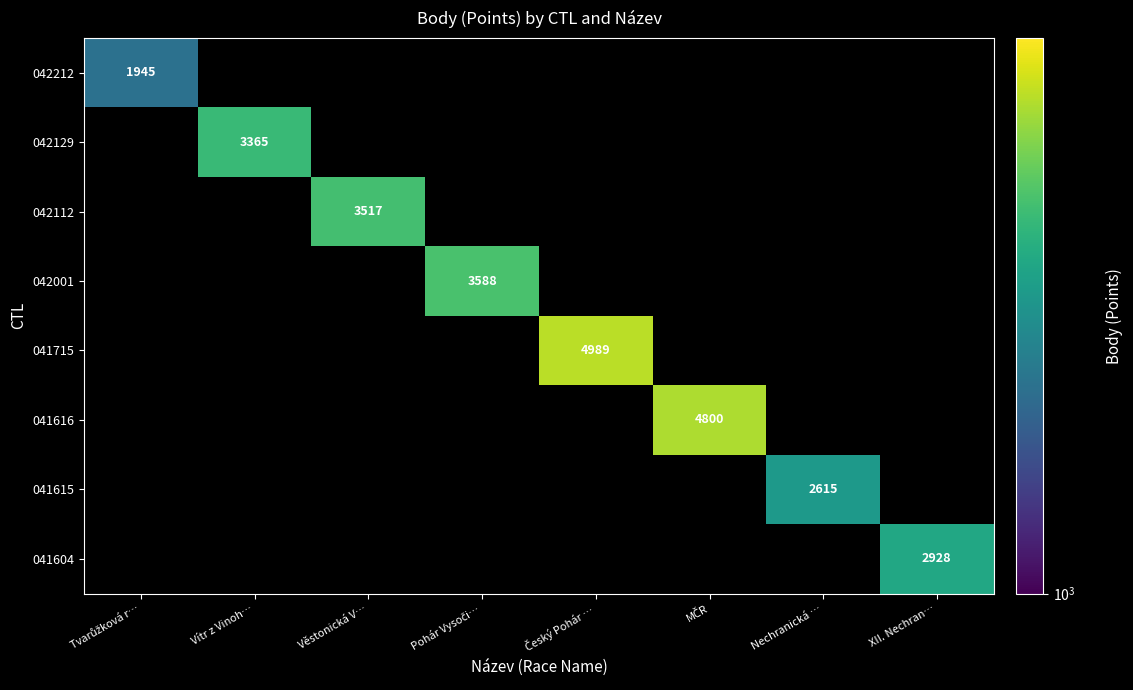

The 041615 series shows 2615 at Nechranická …. True or false?

True